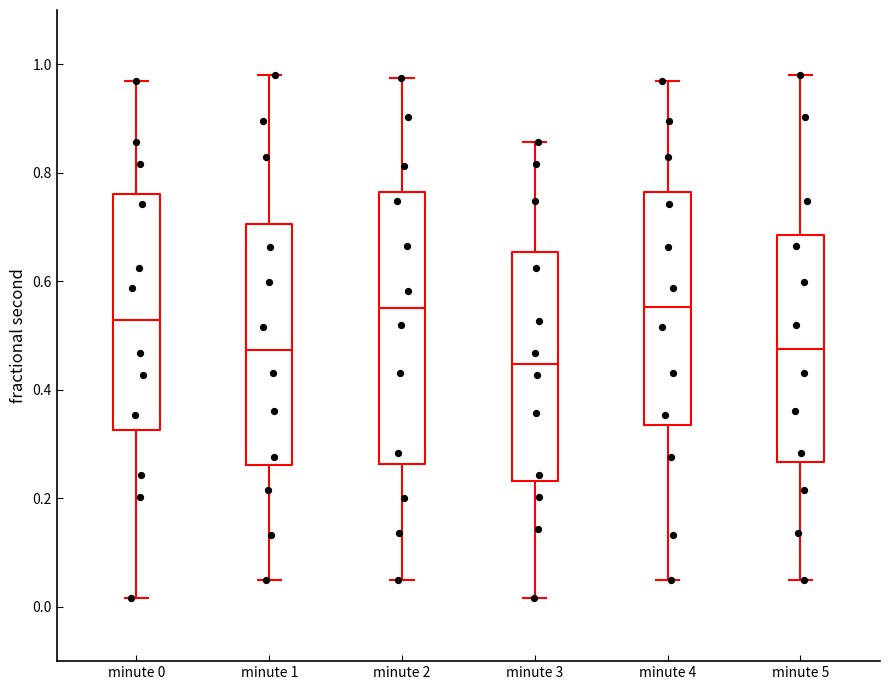

Reading left to right, transcribe this box plot: for each box, give where its median line is, the range the box spans, and where its two whiskers end, as read against the y-axis. The values are not printed on the chart, so give them approximately, as read against the axis.

minute 0: median 0.52, box 0.32 to 0.76, whiskers 0.02 to 0.96
minute 1: median 0.48, box 0.26 to 0.70, whiskers 0.04 to 0.98
minute 2: median 0.56, box 0.26 to 0.76, whiskers 0.04 to 0.98
minute 3: median 0.44, box 0.24 to 0.66, whiskers 0.02 to 0.86
minute 4: median 0.56, box 0.34 to 0.76, whiskers 0.04 to 0.96
minute 5: median 0.48, box 0.26 to 0.68, whiskers 0.04 to 0.98